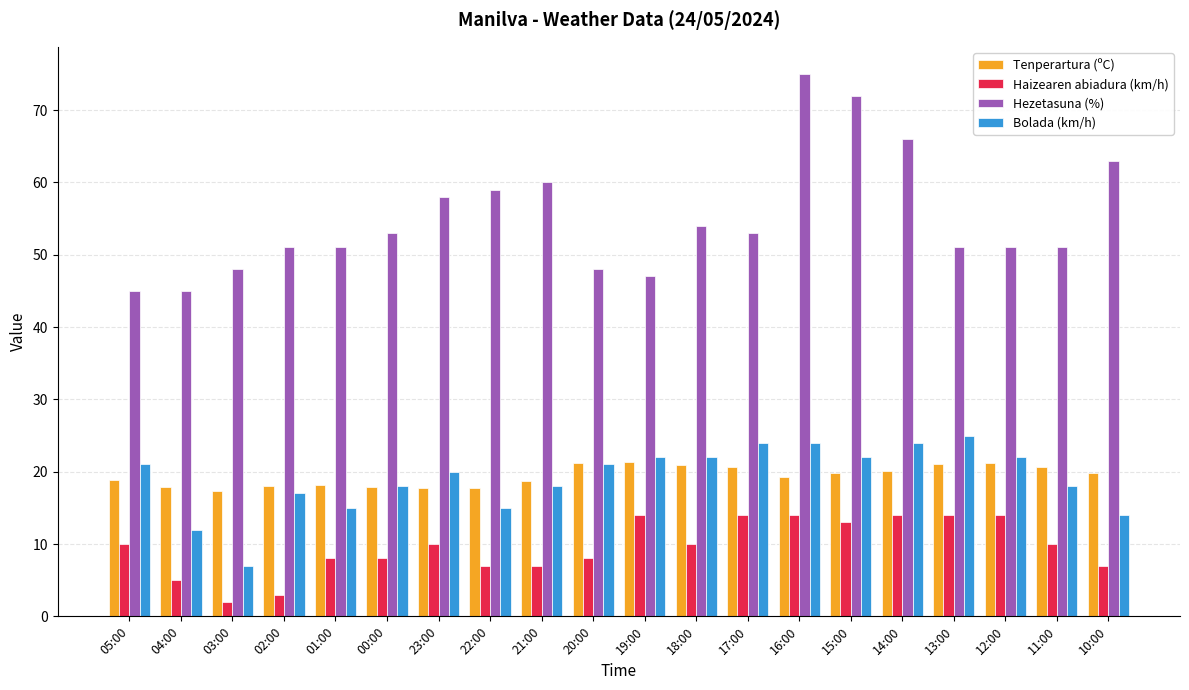

Is it true that Bolada (km/h) equals 9.6 at 12:00?

False